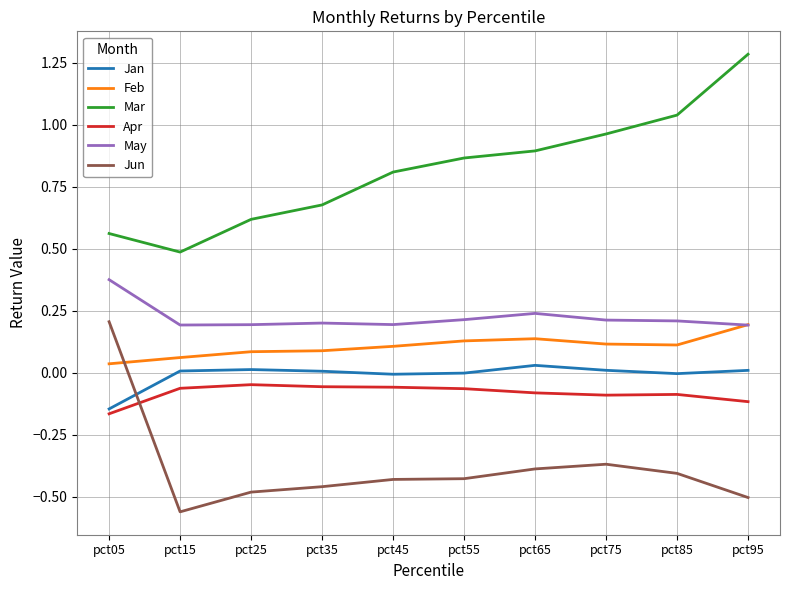

The value of Jun at pct45 is -0.6. True or false?

False